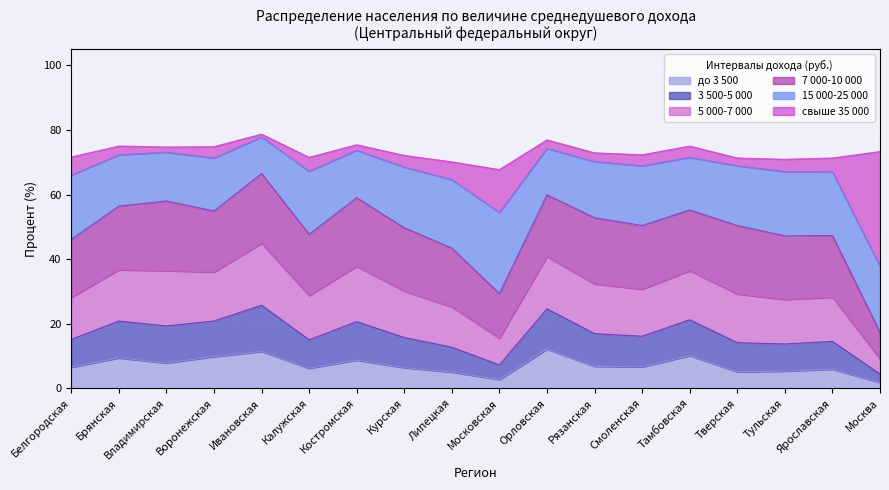

The до 3 500 series shows 8.7 at Костромская. True or false?

True